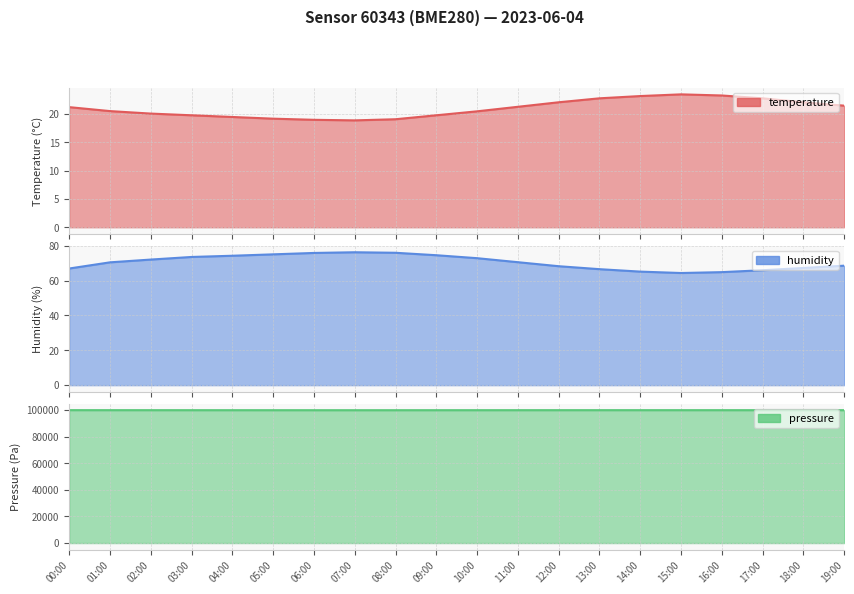

Is the value of temperature at 14:00 greater than the value of pressure at 19:00?

No